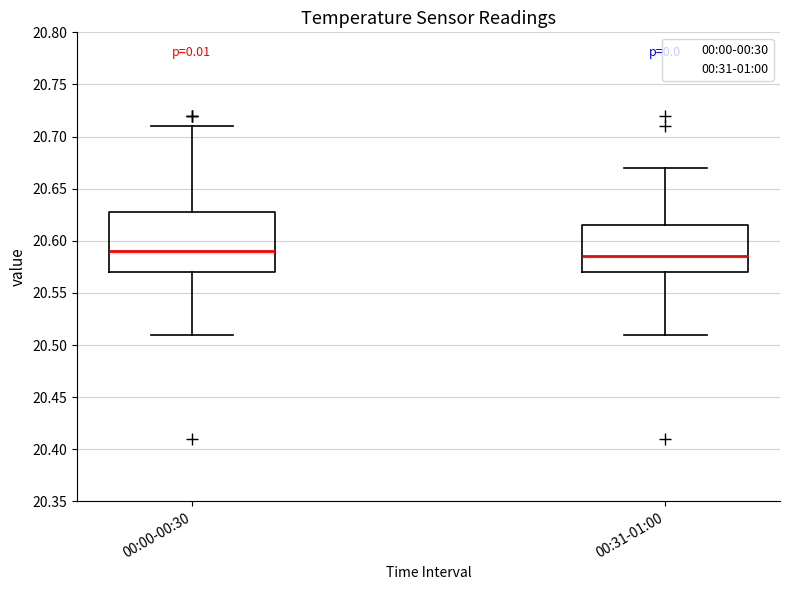

Reading left to right, read every box against the y-axis: the position of its median line, the range the box covers, and the ends of its whiskers. The values are not printed on the chart, so give them approximately, as read against the axis.

00:00-00:30: median 20.590, box 20.570 to 20.630, whiskers 20.510 to 20.710
00:31-01:00: median 20.585, box 20.570 to 20.615, whiskers 20.510 to 20.670